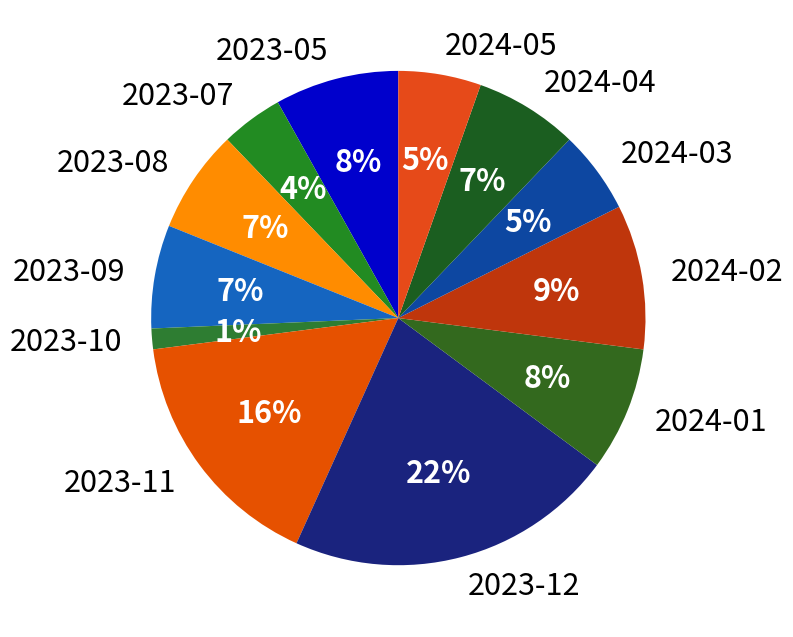

What is the largest slice in the pie chart?

2023-12